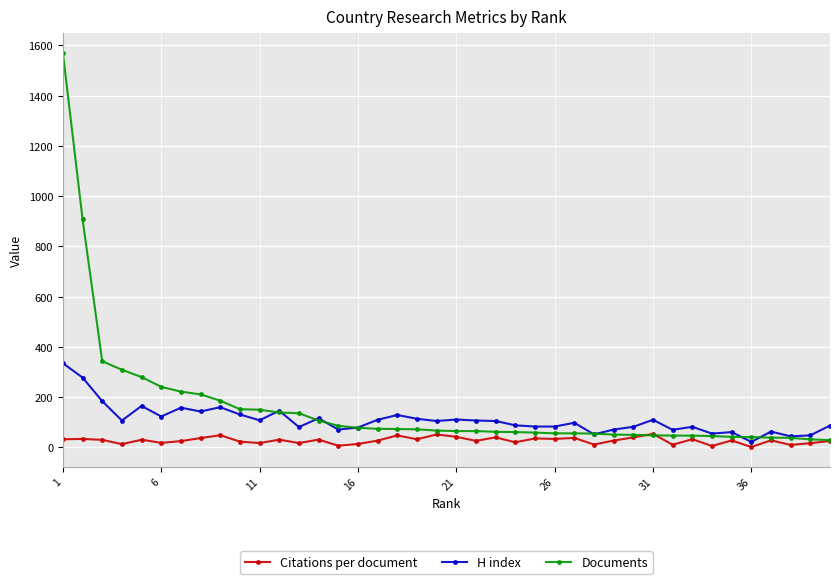

What is the highest value of the H index series?

335.0